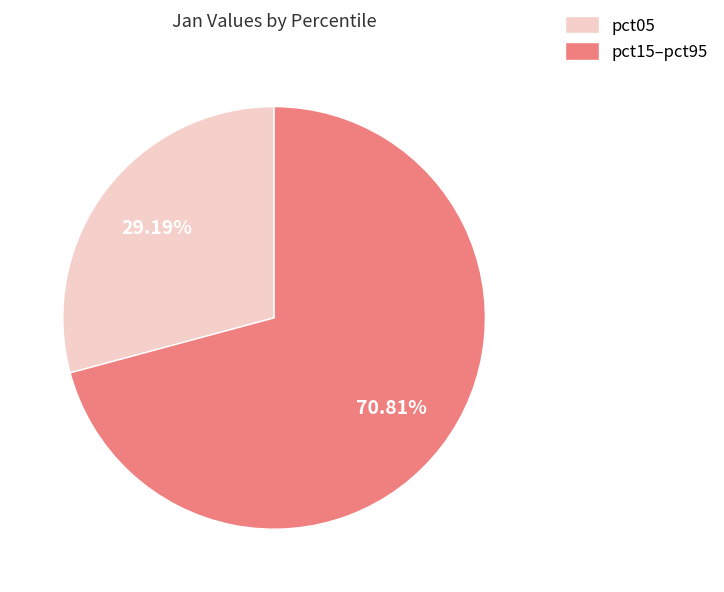

Is there a majority slice in this chart?

Yes